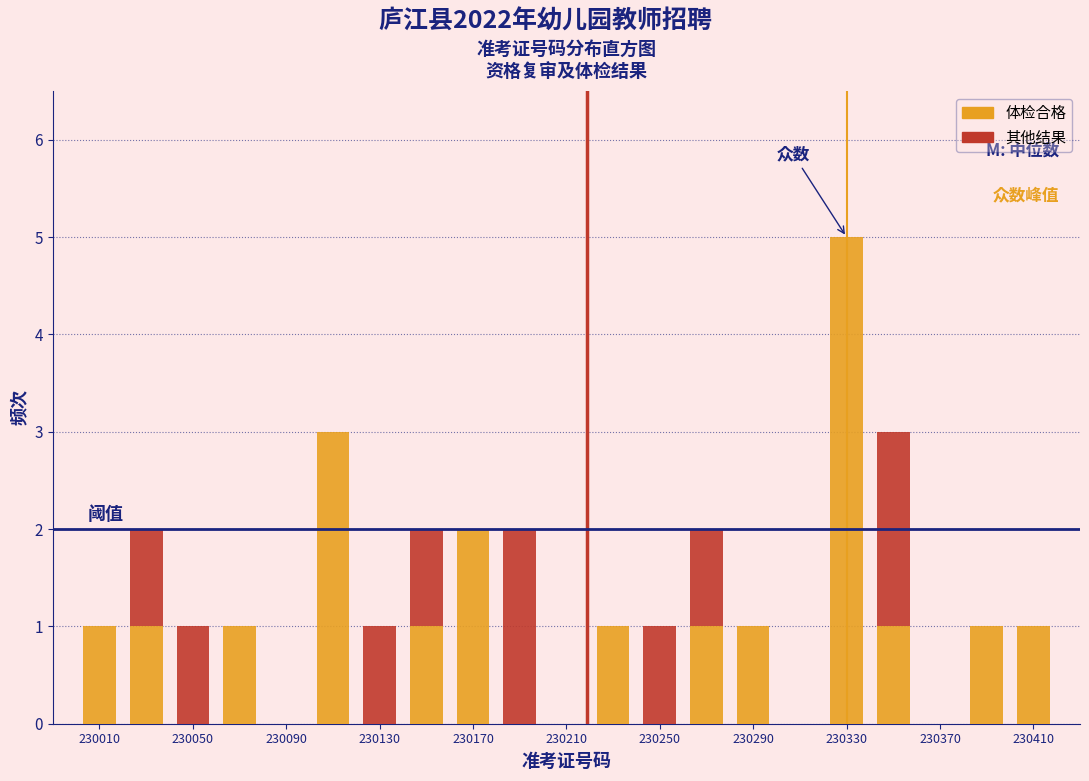

What is the total height of the stacked bar covering 230260 to 230280 on the x-axis? The values are not printed on the chart, so give them approximately, as read against the axis.

2